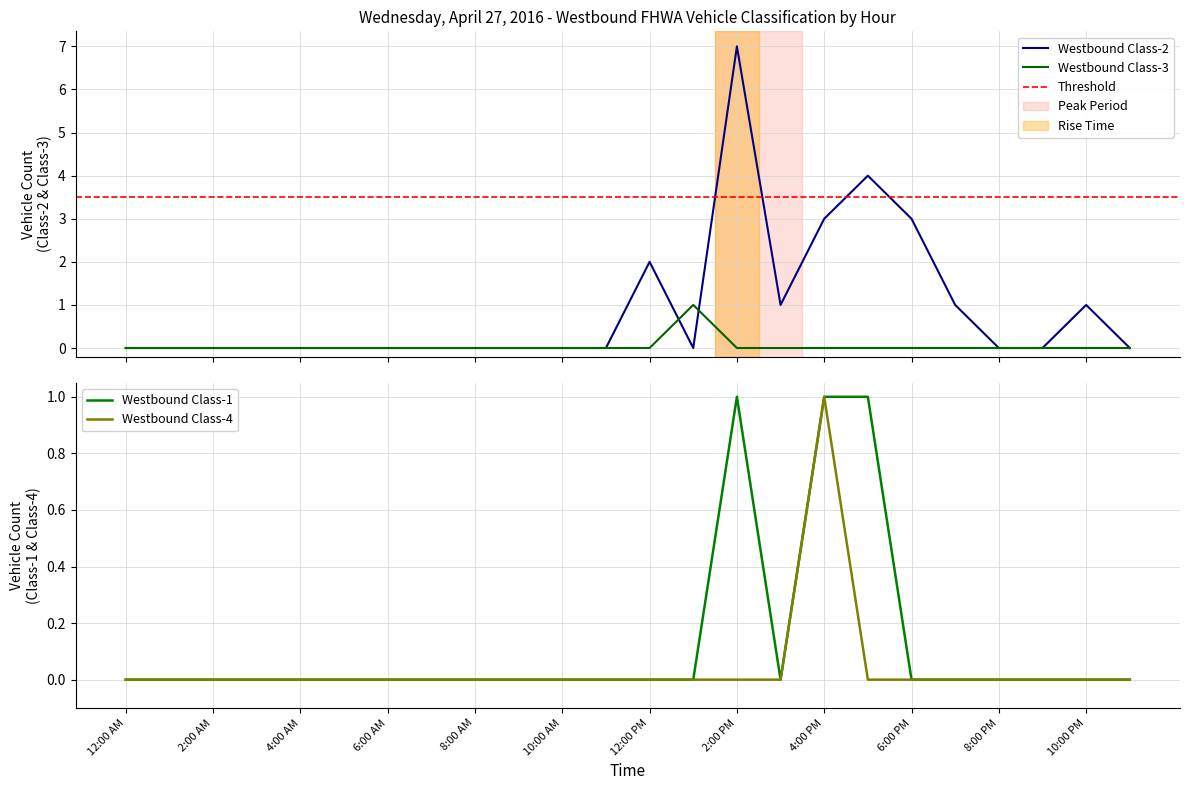

The Westbound Class-3 series shows 0 at 5:00 AM. True or false?

True